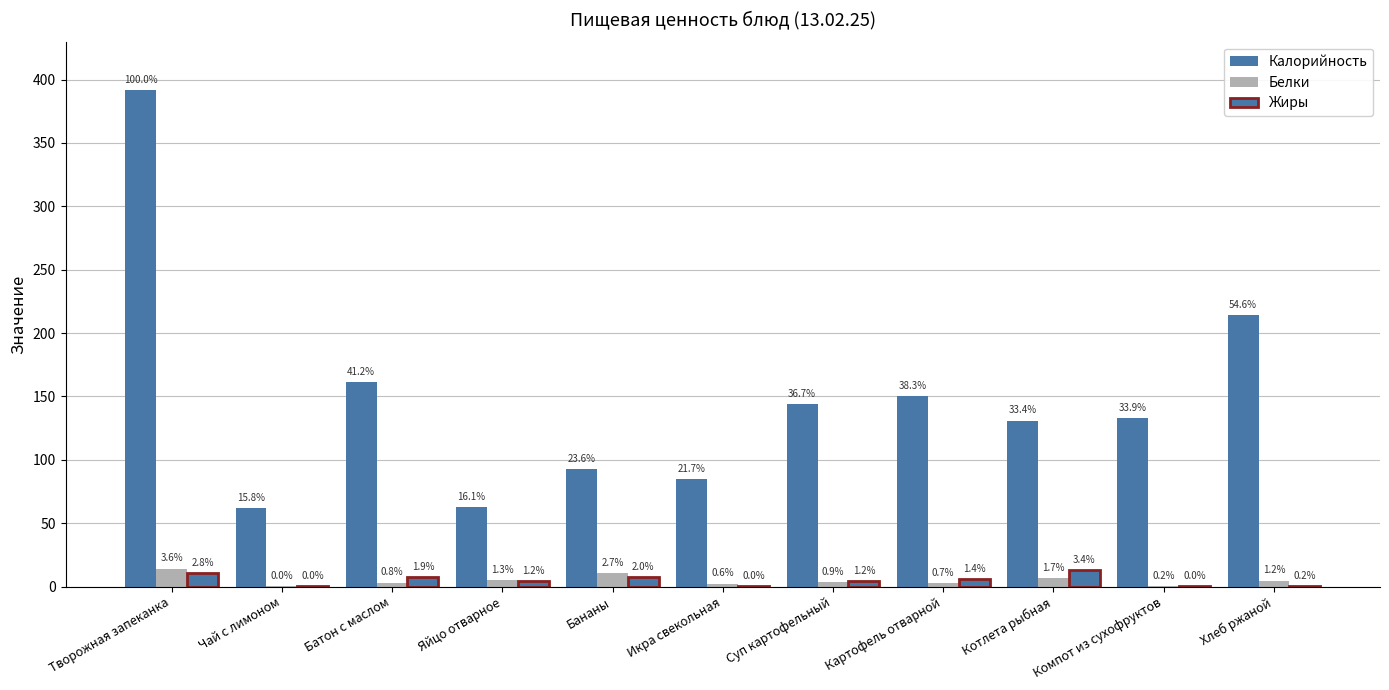

At which label is Калорийность closest to 226?

Хлеб ржаной